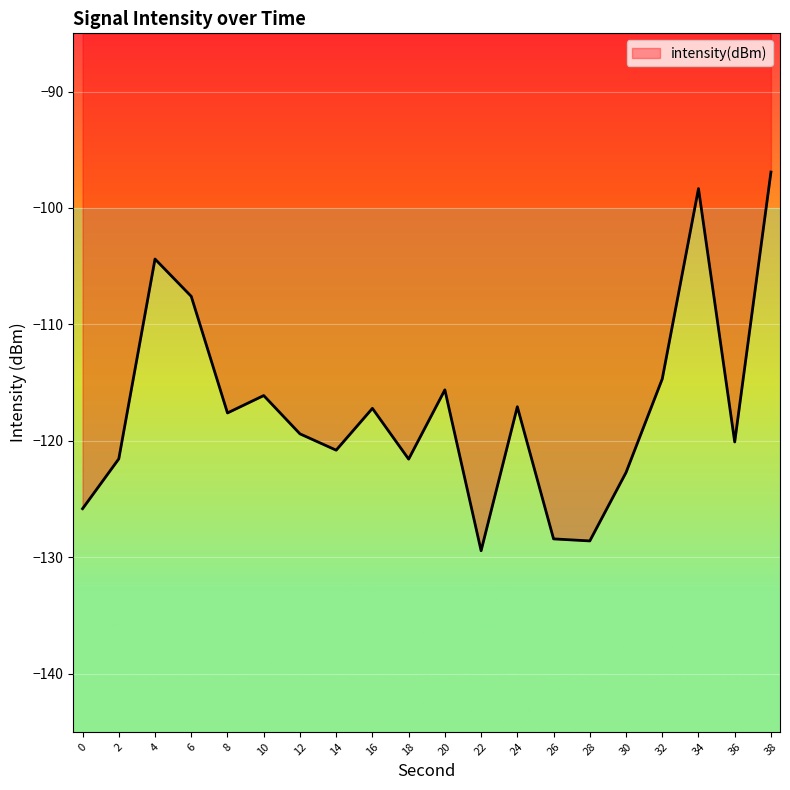

At which category does the chart reach its peak across all series?

38